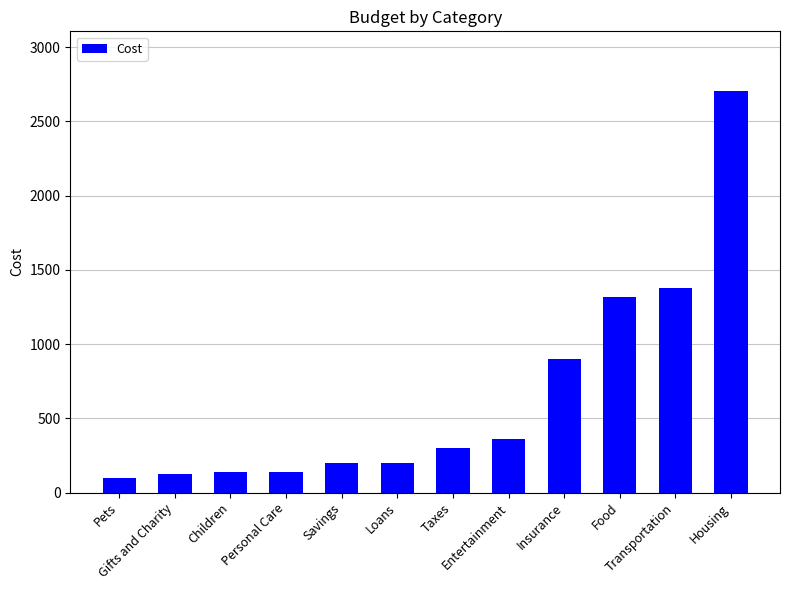

Reading left to right, list all the values displayed in this chart.

100	125	140	140	200	200	300	358	900	1320	1375	2702